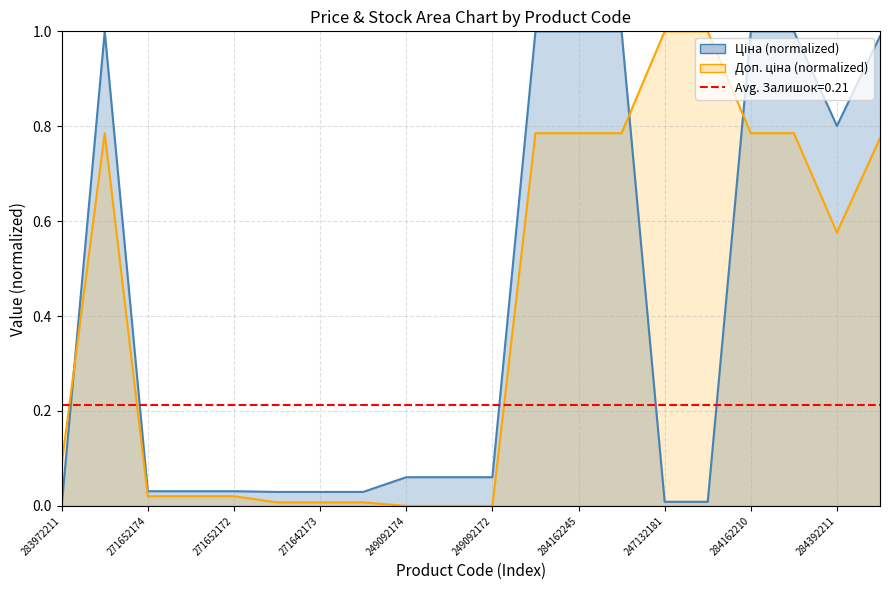

What is the difference between the maximum and minimum values in the Ціна series?

1.0